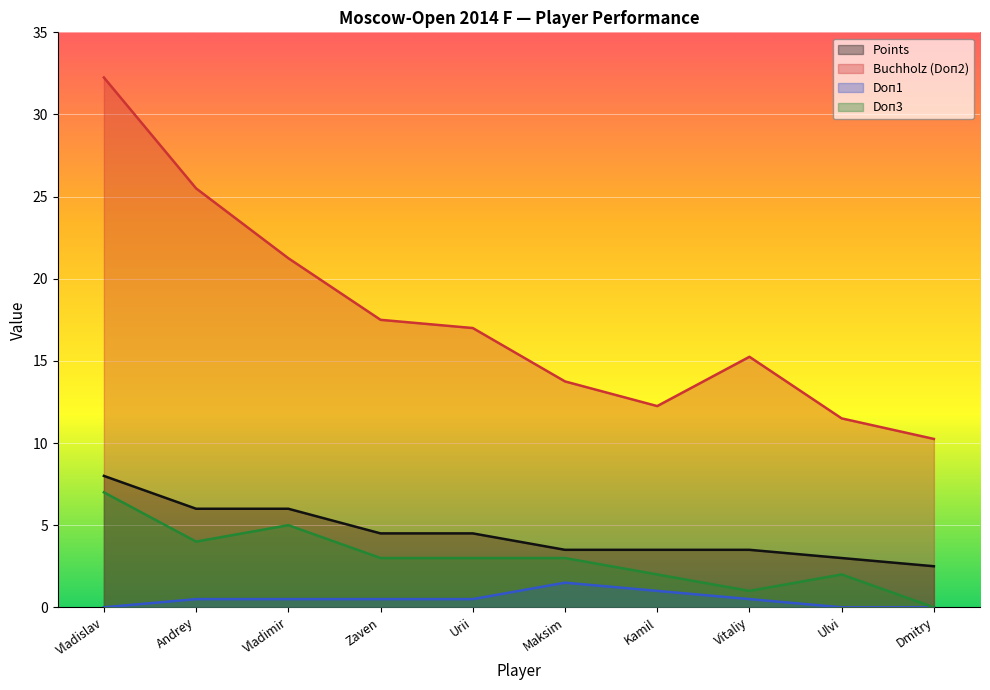

Which series has the largest total across all categories?

Buchholz (Doп2)